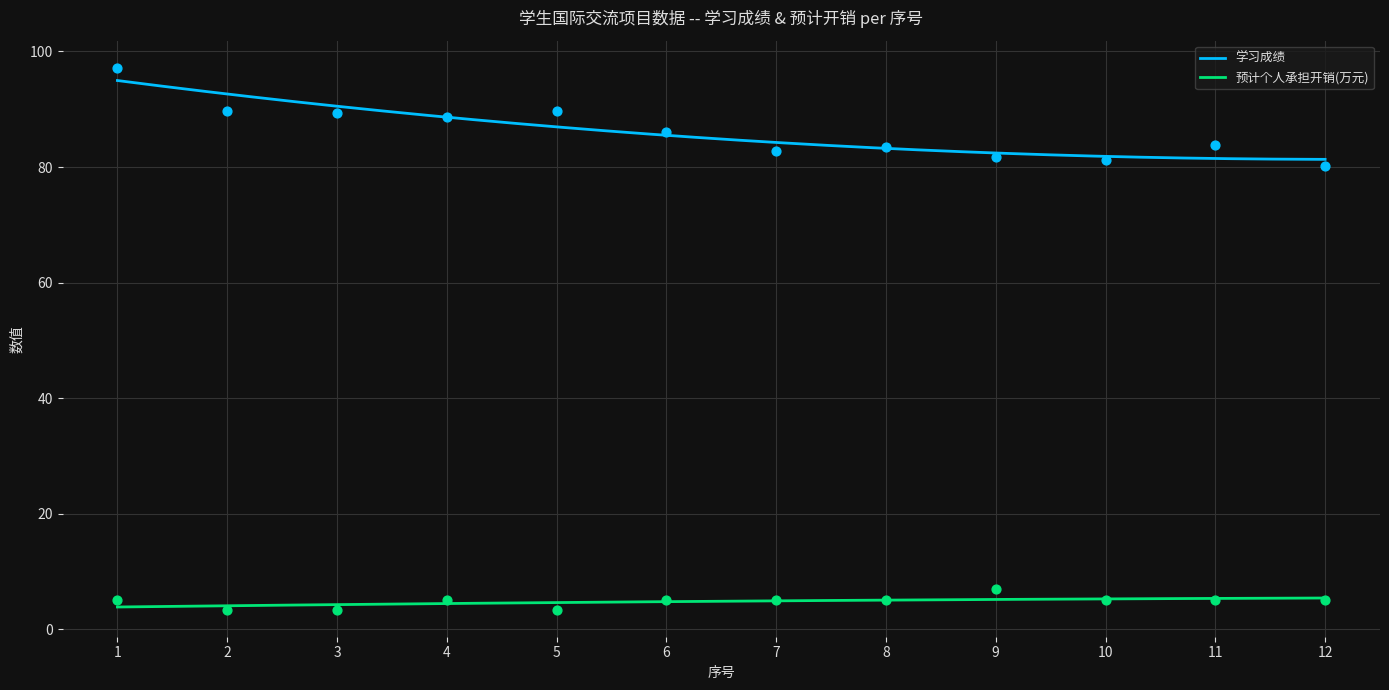

Which series has the widest spread of Y values?

学习成绩